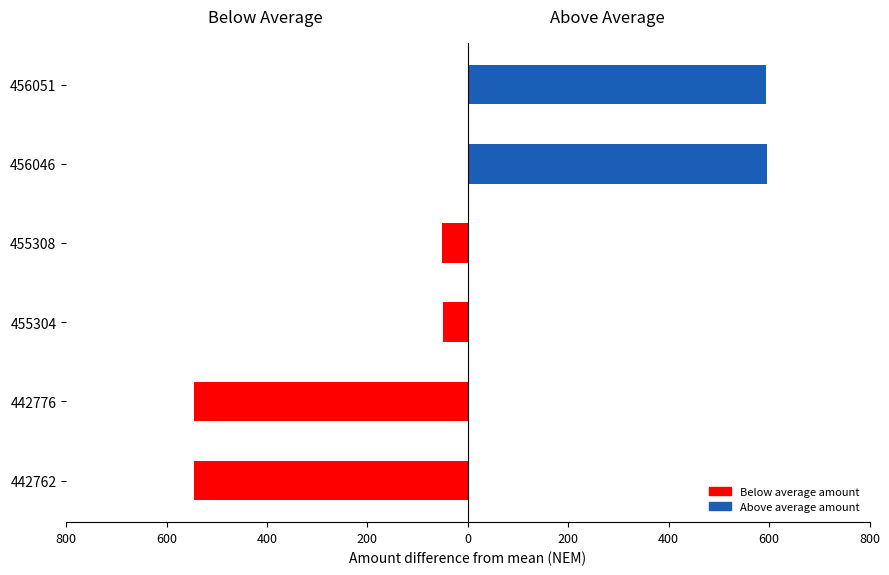

What is the difference between the maximum and minimum values in the Above average (incoming to S-G89S) series?

595.6